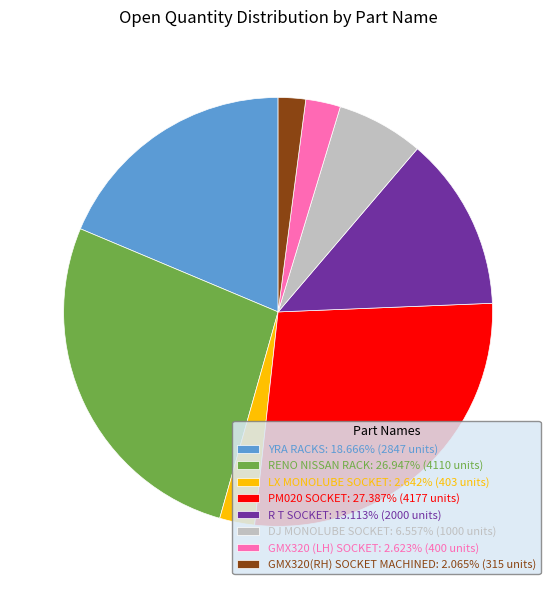

Is DJ MONOLUBE SOCKET: 6.557% (1000 units) the majority of the pie?

No